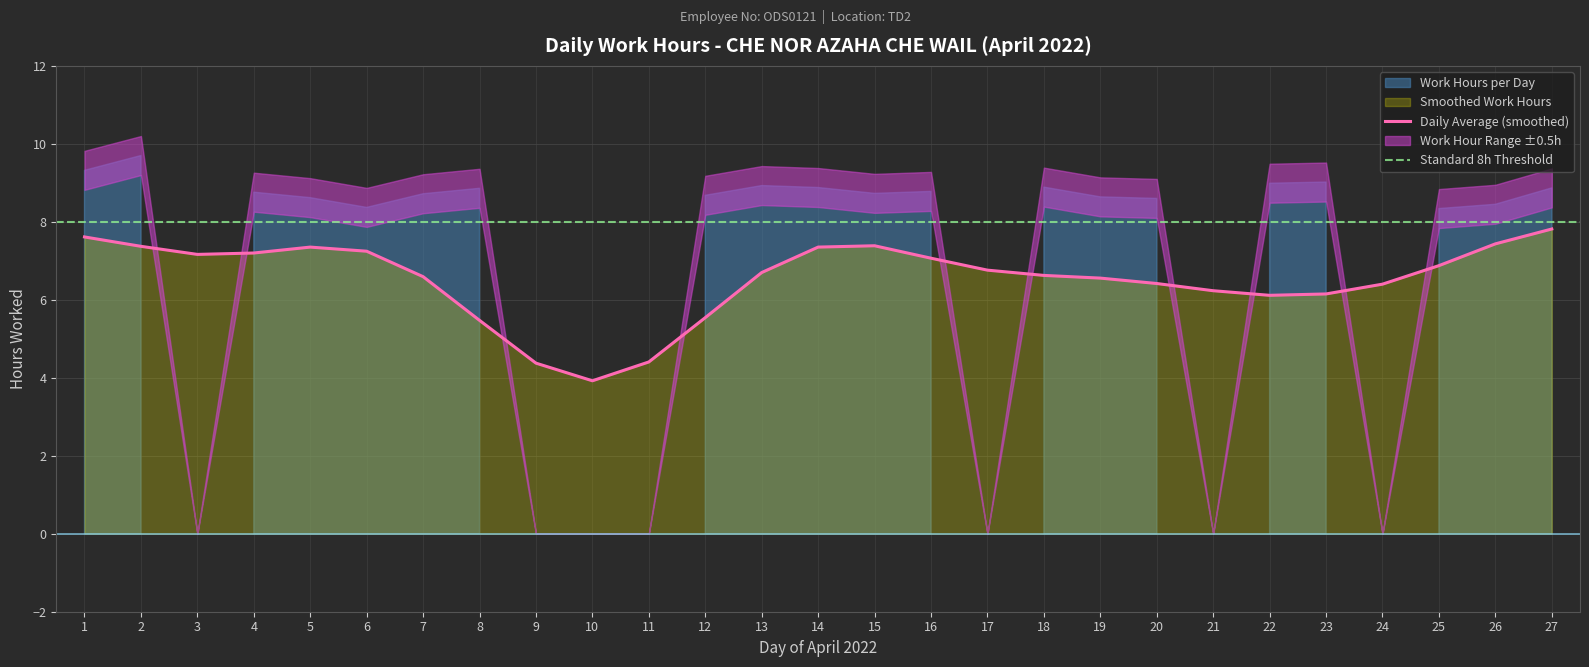

Is it true that Daily Average (smoothed) equals 7.4 at 2?

True